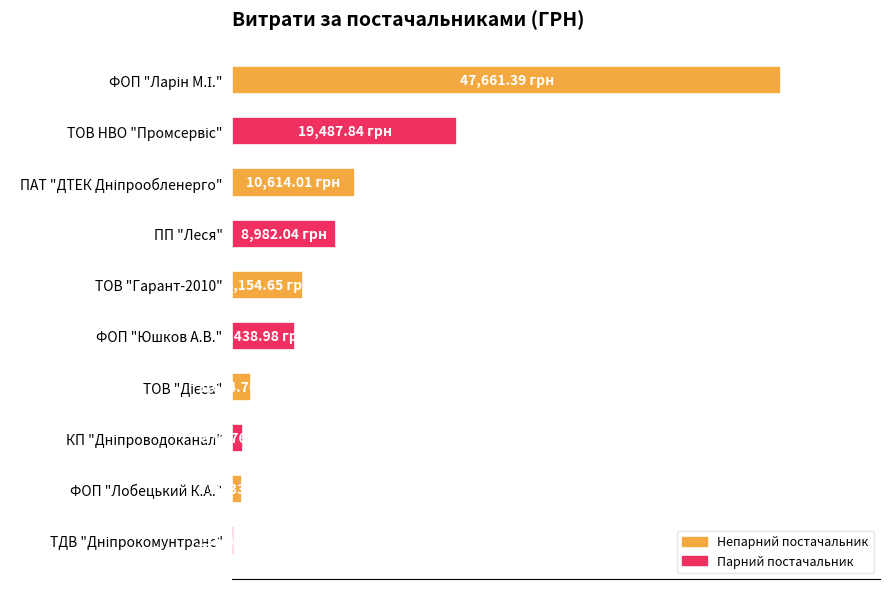

What is the minimum value shown in the chart?

135.7